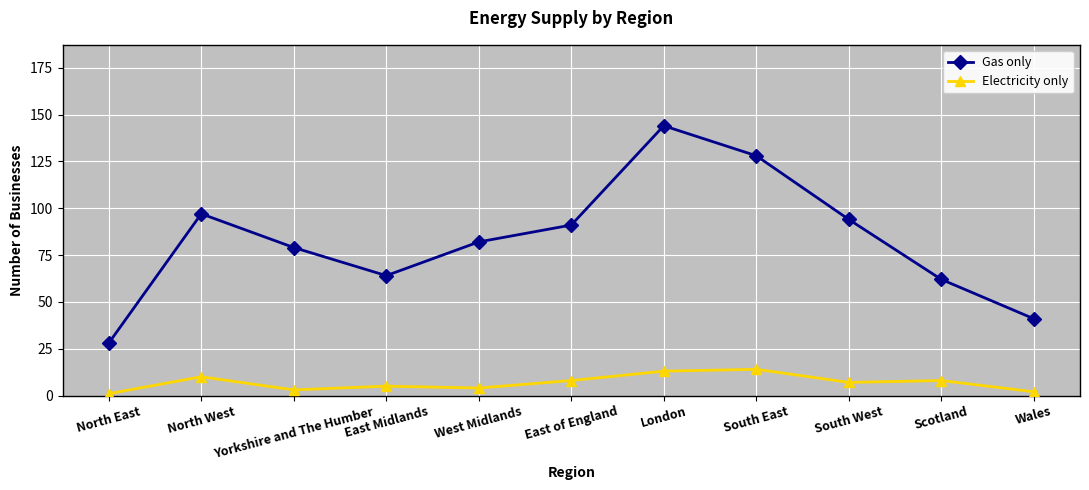

Reading right to left, what are all the values shown in this chart?

Gas only: 41	62	94	128	144	91	82	64	79	97	28
Electricity only: 2	8	7	14	13	8	4	5	3	10	1